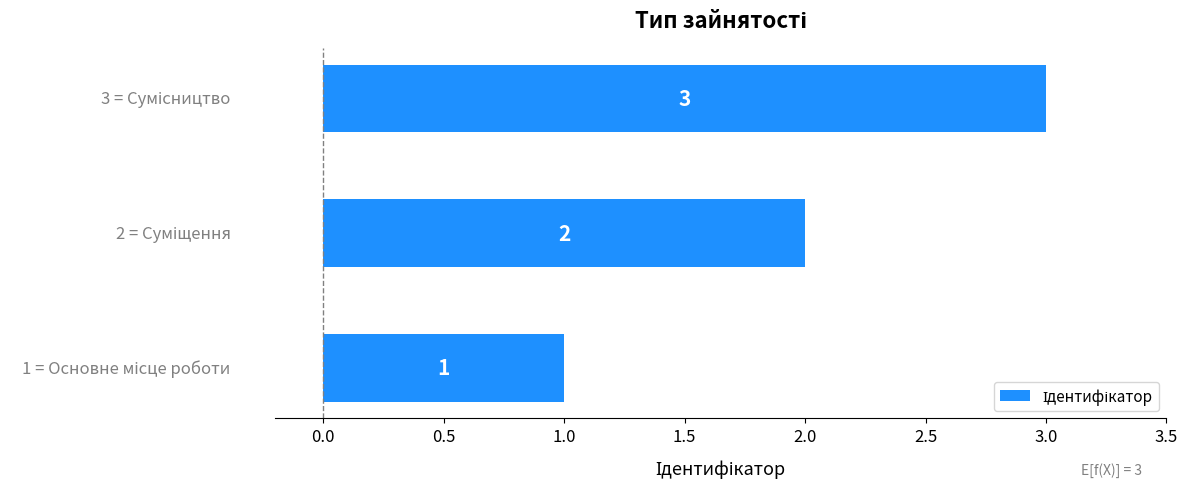

What is the maximum value shown in the chart?

3